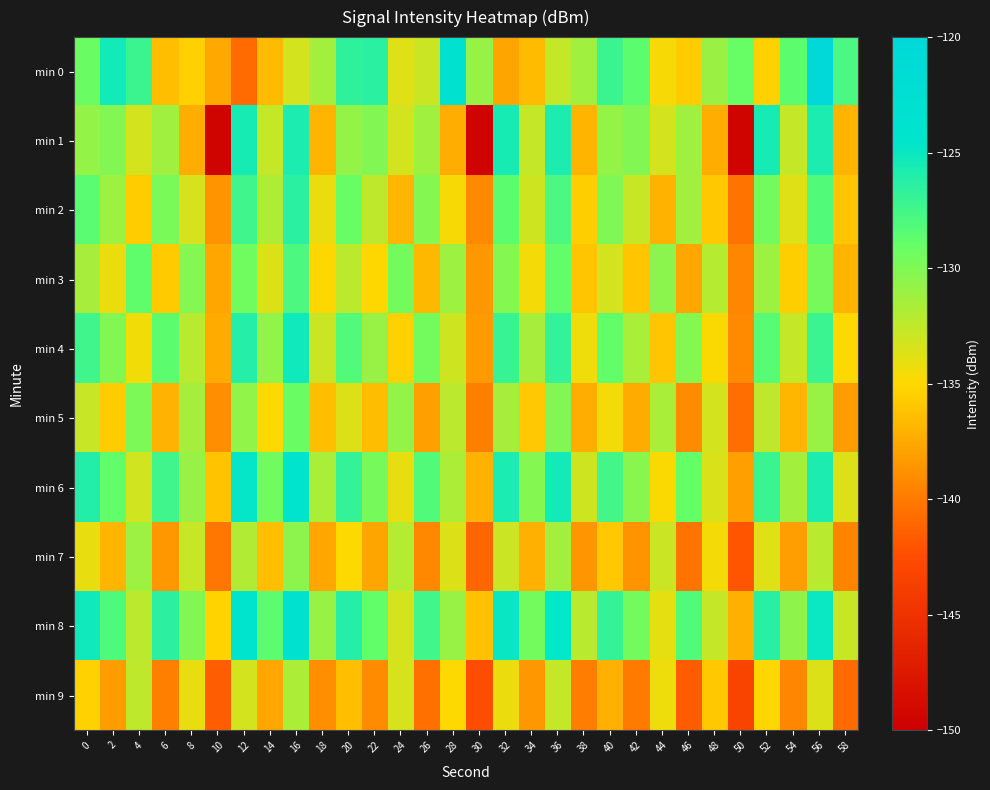

How many series are shown in this chart?

10